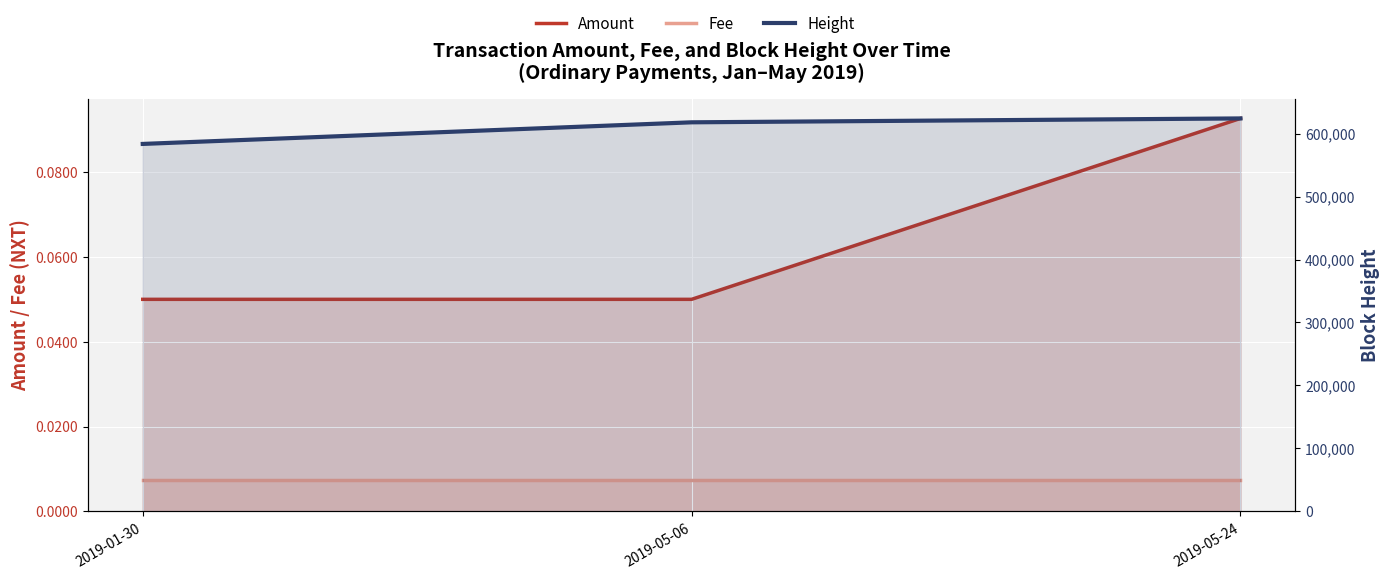

At how many categories does at least one series exceed 435092?

3